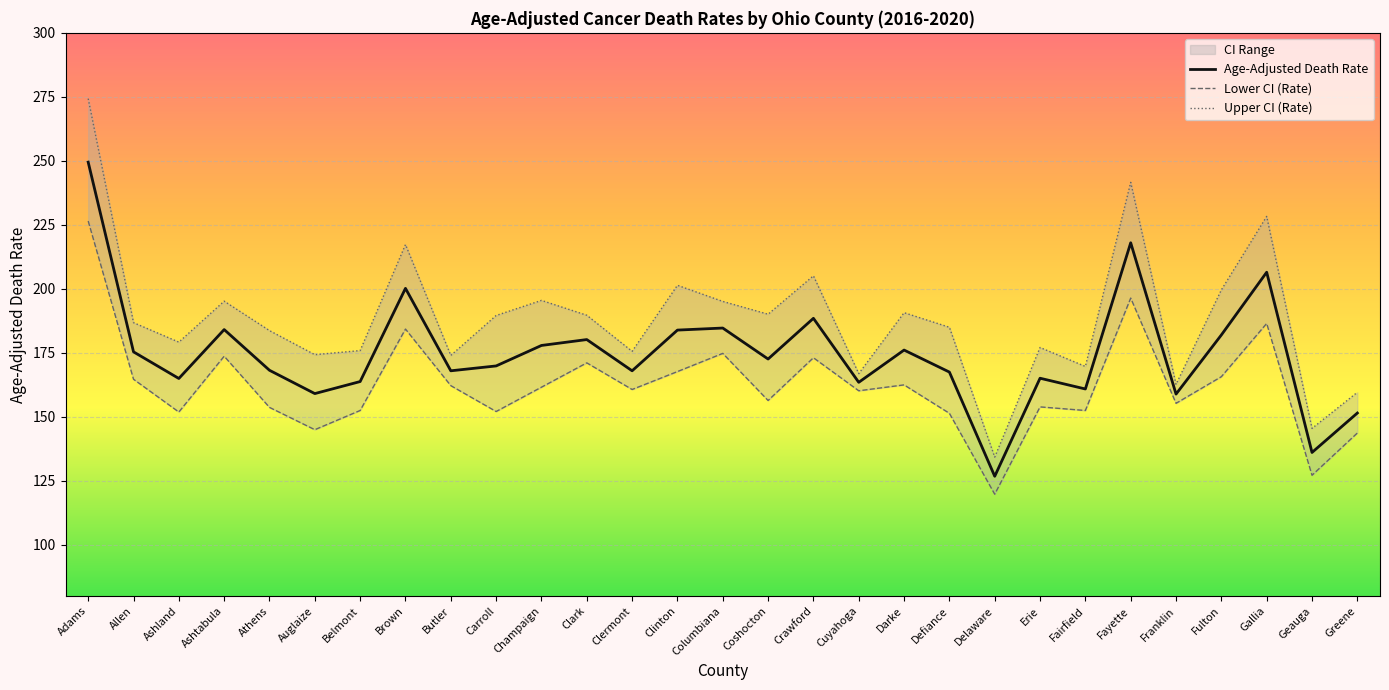

How many values in the Upper CI (Rate) series are below 186?

14